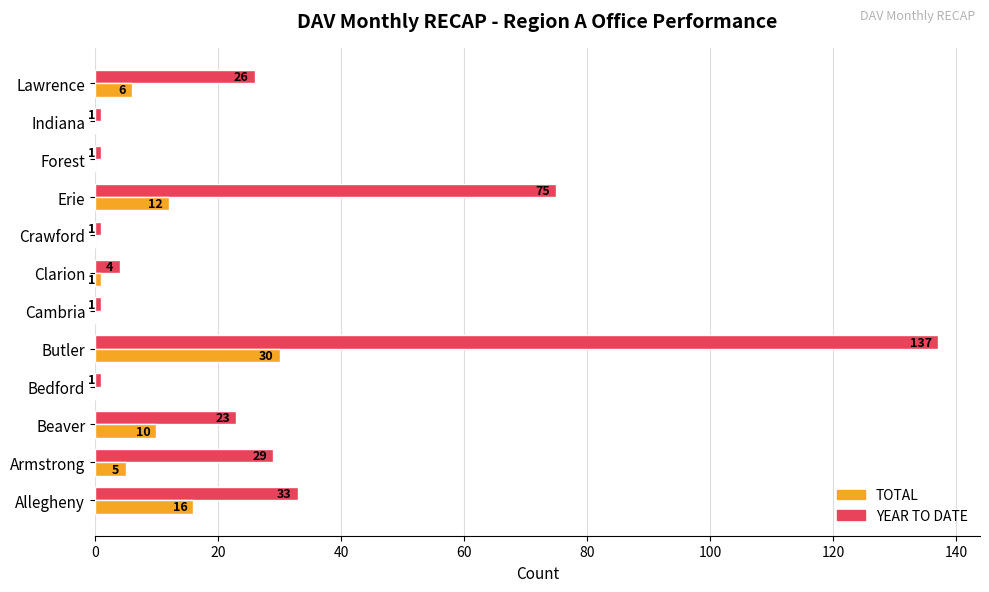

What is the sum of all YEAR TO DATE values?

332